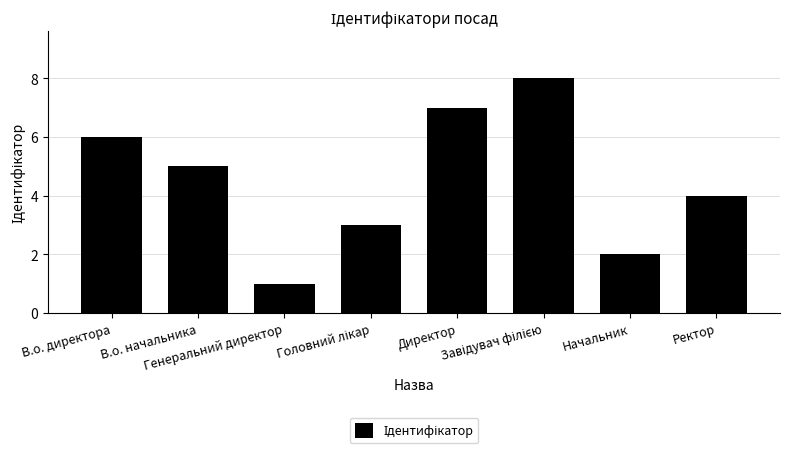

What is the difference between the maximum and minimum values?

7